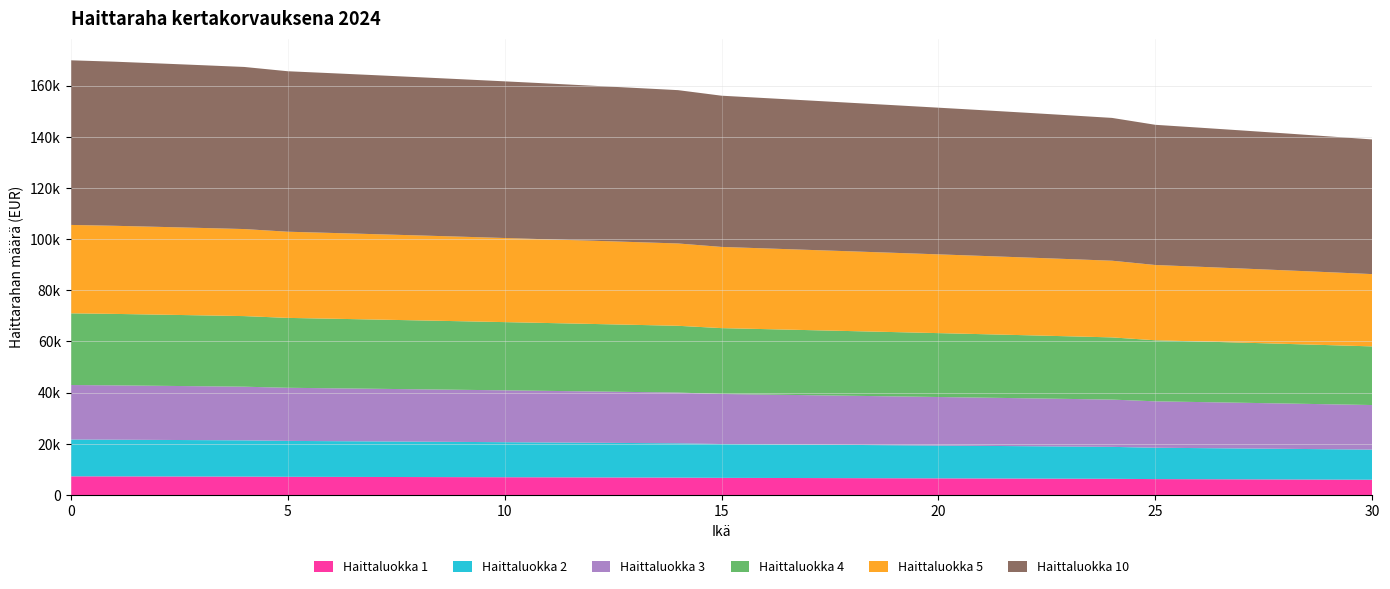

Reading right to left, list all the values displayed in this chart.

Haittaluokka 1: 5963.0	6014.3	6064.6	6113.8	6161.7	6208.7	6324.6	6368.8	6412.1	6454.5	6496.0	6536.8	6577.1	6617.2	6657.2	6696.9	6790.0	6827.9	6865.1	6901.8	6937.8	6973.1	7007.7	7041.6	7074.8	7107.3	7179.1	7209.5	7239.2	7267.8	7290.8
Haittaluokka 2: 11770.5	11871.7	11971.0	12068.1	12162.8	12255.4	12484.2	12571.4	12656.9	12740.6	12822.5	12903.0	12982.6	13061.8	13140.8	13219.1	13402.8	13477.6	13551.2	13623.5	13694.6	13764.3	13832.6	13899.5	13965.1	14029.3	14170.9	14231.0	14289.6	14345.9	14391.3
Haittaluokka 3: 17422.4	17572.2	17719.1	17862.9	18003.0	18140.1	18478.8	18607.9	18734.5	18858.3	18979.5	19098.7	19216.5	19333.8	19450.7	19566.6	19838.5	19949.2	20058.1	20165.2	20270.4	20373.6	20474.7	20573.7	20670.8	20765.8	20975.4	21064.4	21151.1	21234.5	21301.7
Haittaluokka 4: 22918.8	23115.8	23309.1	23498.2	23682.5	23862.9	24308.4	24478.3	24644.8	24807.7	24967.1	25123.9	25278.9	25433.2	25586.9	25739.4	26097.1	26242.7	26386.0	26526.9	26665.2	26801.0	26934.0	27064.3	27191.9	27316.9	27592.6	27709.7	27823.7	27933.5	28021.9
Haittaluokka 5: 28259.6	28502.6	28740.9	28974.0	29201.3	29423.7	29973.0	30182.5	30387.8	30588.6	30785.3	30978.5	31169.7	31359.9	31549.5	31737.5	32178.6	32358.1	32534.8	32708.5	32879.1	33046.4	33210.4	33371.1	33528.5	33682.6	34022.5	34166.9	34307.6	34442.9	34551.8
Haittaluokka 10: 52630.2	53082.8	53526.6	53960.7	54384.1	54798.2	55821.3	56211.5	56593.7	56967.8	57334.0	57694.0	58050.0	58404.2	58757.3	59107.5	59928.9	60263.2	60592.3	60915.7	61233.5	61545.2	61850.6	62149.8	62442.9	62730.0	63363.1	63631.9	63893.9	64145.9	64348.9